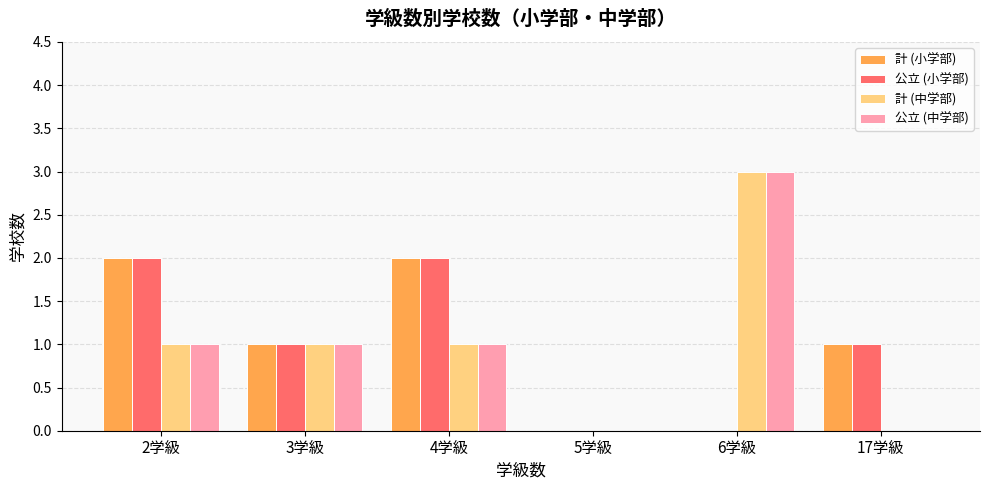

How many distinct data groups are displayed?

4